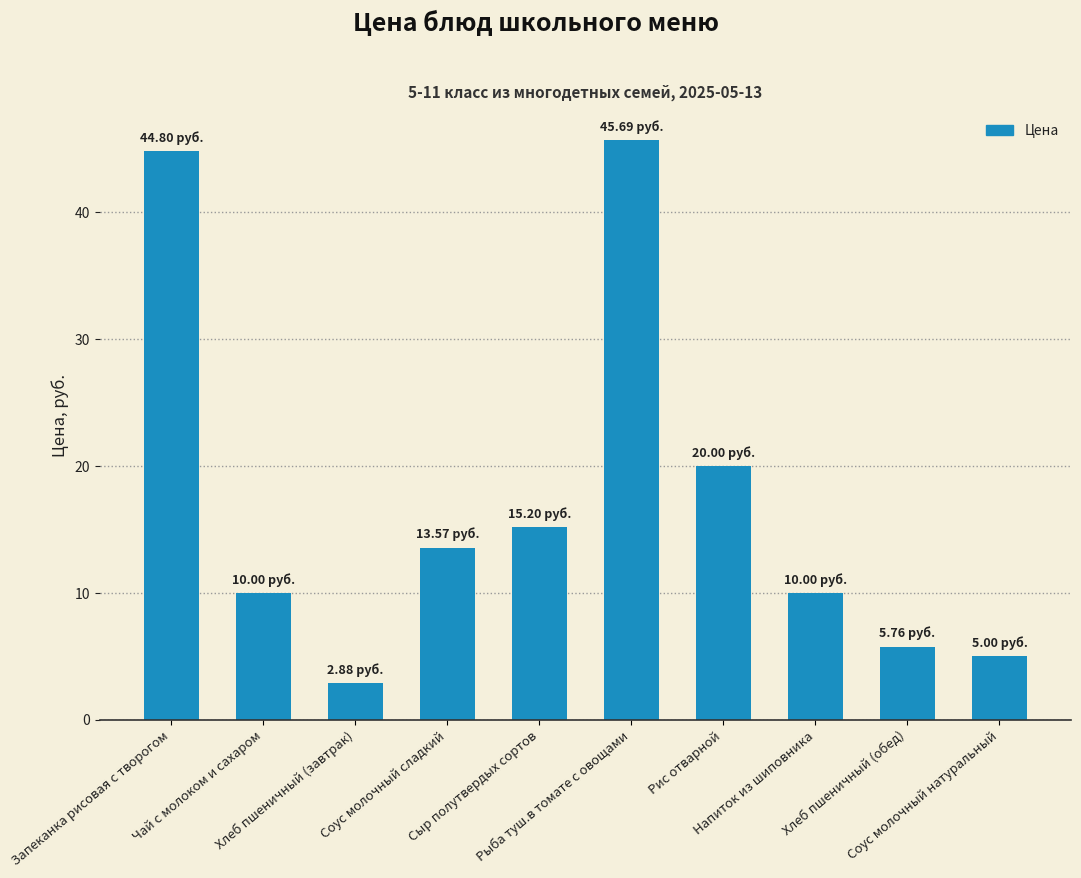

Reading right to left, transcribe all the data shown in this chart.

Соус молочный натуральный=5.0	Хлеб пшеничный (обед)=5.8	Напиток из шиповника=10.0	Рис отварной=20.0	Рыба туш.в томате с овощами=45.7	Сыр полутвердых сортов=15.2	Соус молочный сладкий=13.6	Хлеб пшеничный (завтрак)=2.9	Чай с молоком и сахаром=10.0	Запеканка рисовая с творогом=44.8